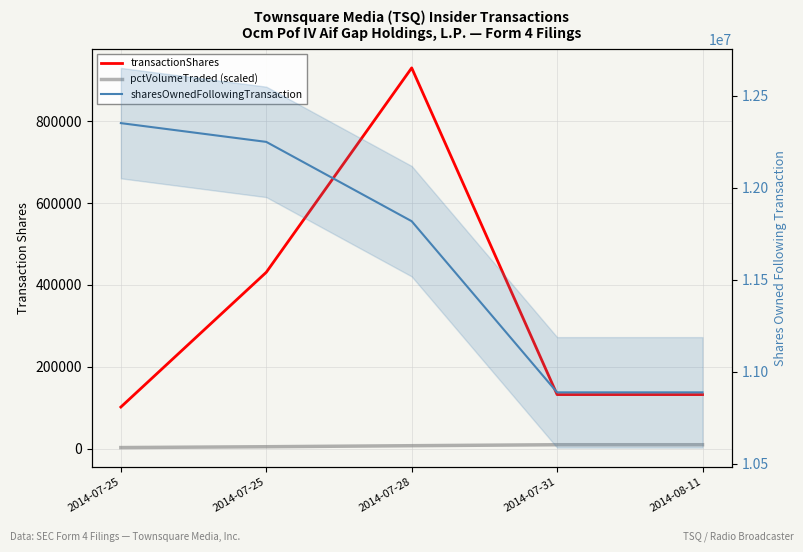

List the labels in order of sharesOwnedFollowingTransaction value, largest first.

2014-07-25, 2014-07-25, 2014-07-28, 2014-07-31, 2014-08-11